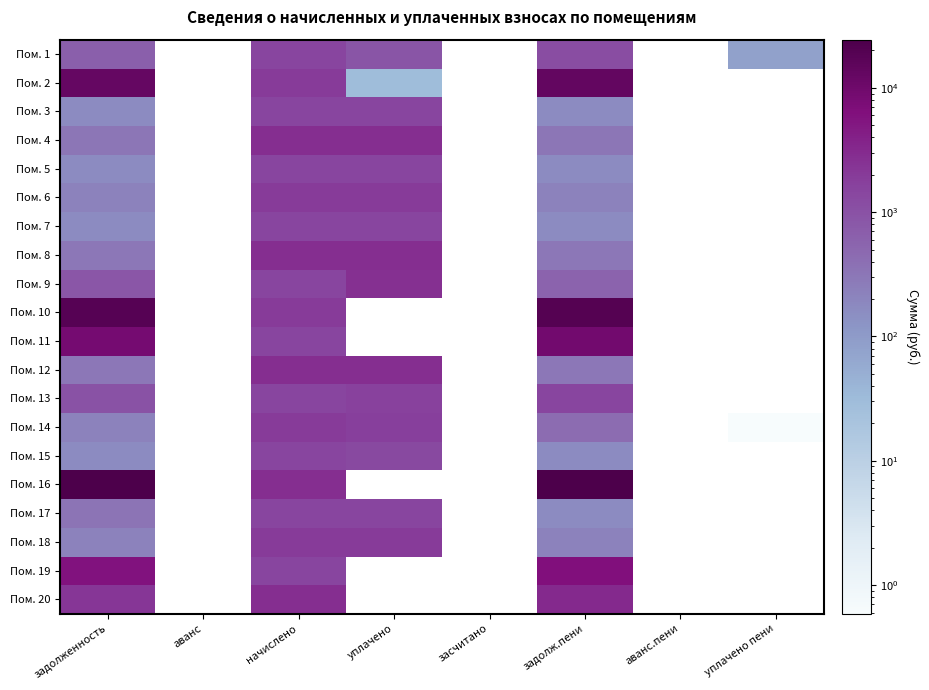

Rank the series by their maximum value, from highest to lowest.

Пом. 16, Пом. 10, Пом. 2, Пом. 11, Пом. 19, Пом. 20, Пом. 4, Пом. 8, Пом. 12, Пом. 9, Пом. 14, Пом. 6, Пом. 18, Пом. 13, Пом. 17, Пом. 3, Пом. 5, Пом. 1, Пом. 7, Пом. 15